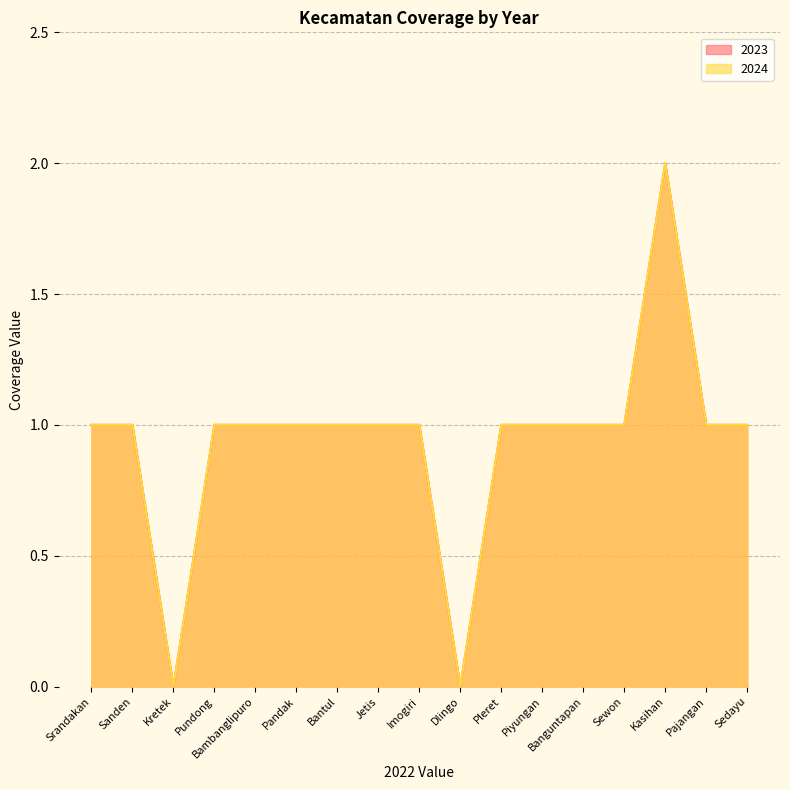

How many 2023 values are between 1 and 2?

15